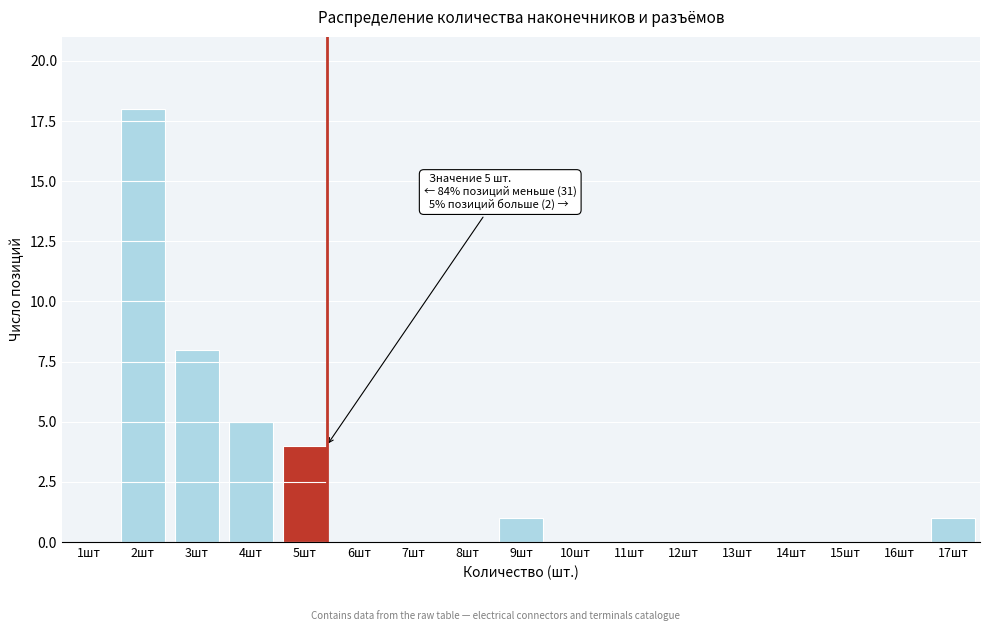

Reading left to right, what are all the values shown in this chart?

1шт=0	2шт=18	3шт=8	4шт=5	5шт=4	6шт=0	7шт=0	8шт=0	9шт=1	10шт=0	11шт=0	12шт=0	13шт=0	14шт=0	15шт=0	16шт=0	17шт=1